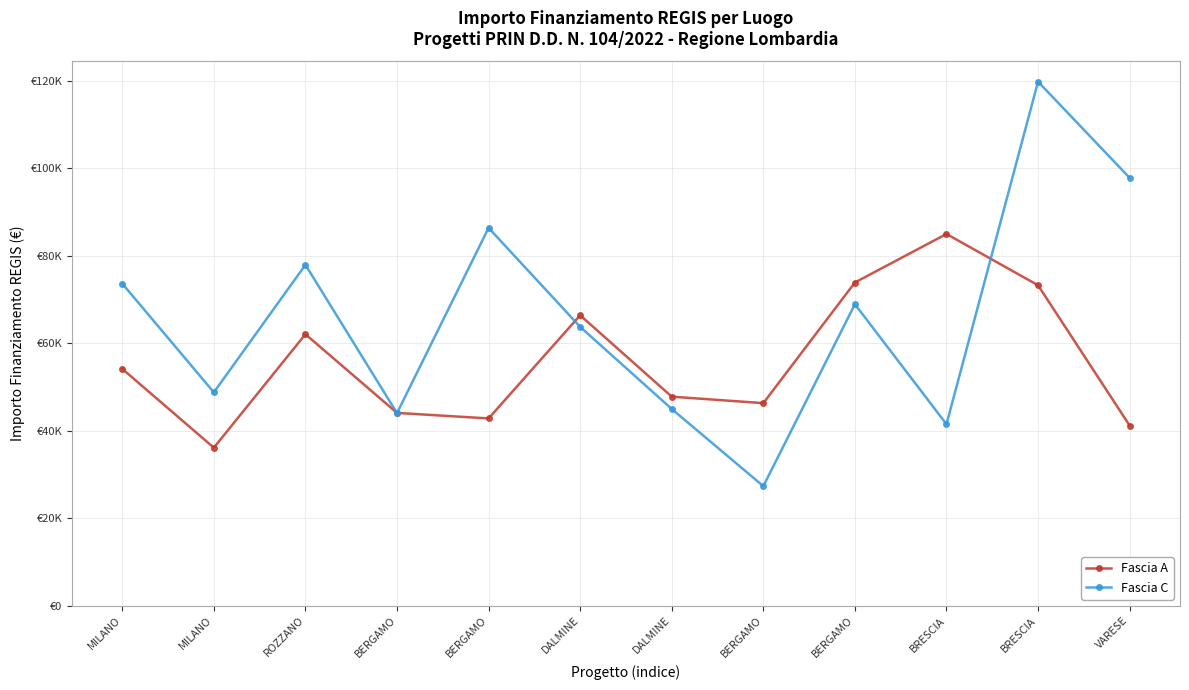

Which series has the widest spread of values?

Fascia C